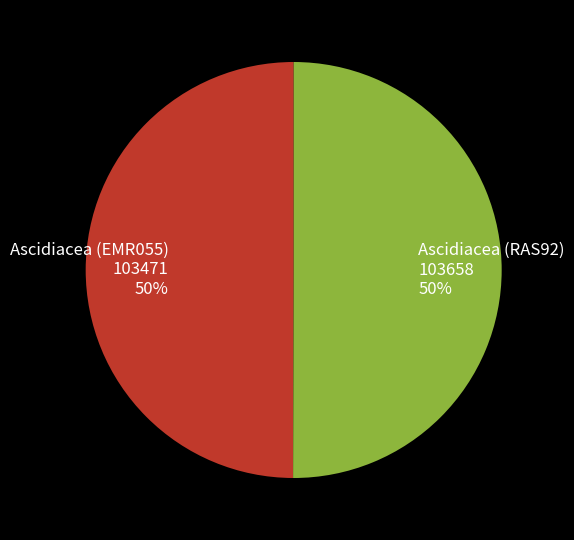

What is the ratio of the value at Ascidiacea (EMR055) to the value at Ascidiacea (RAS92)?

1.0